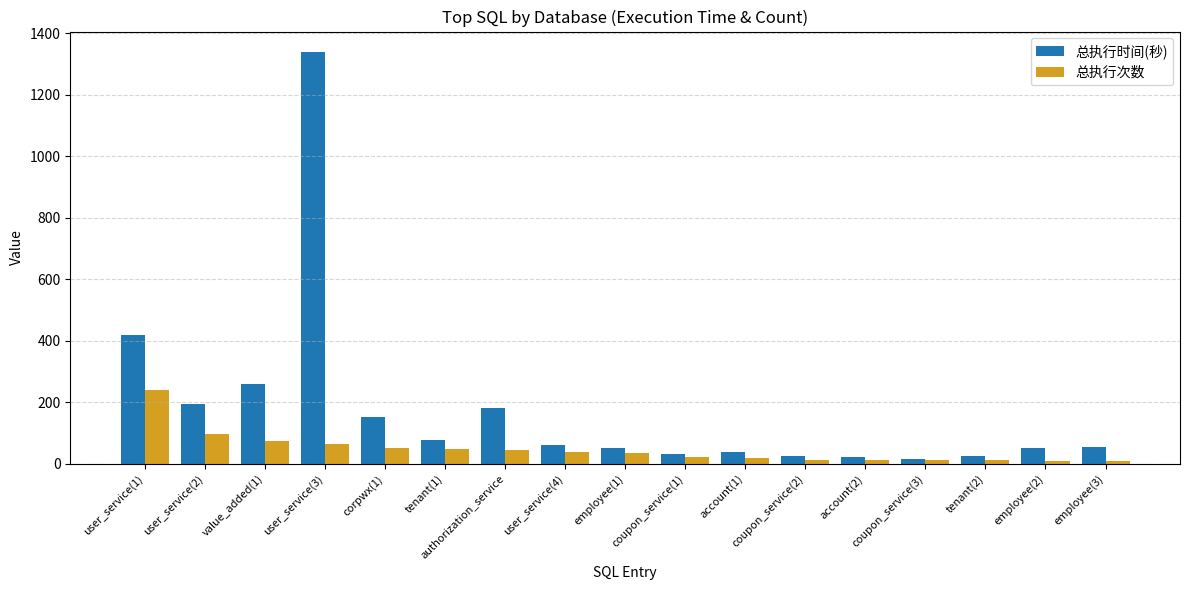

Where is 总执行时间(秒) nearest to the value 677?

user_service(1)